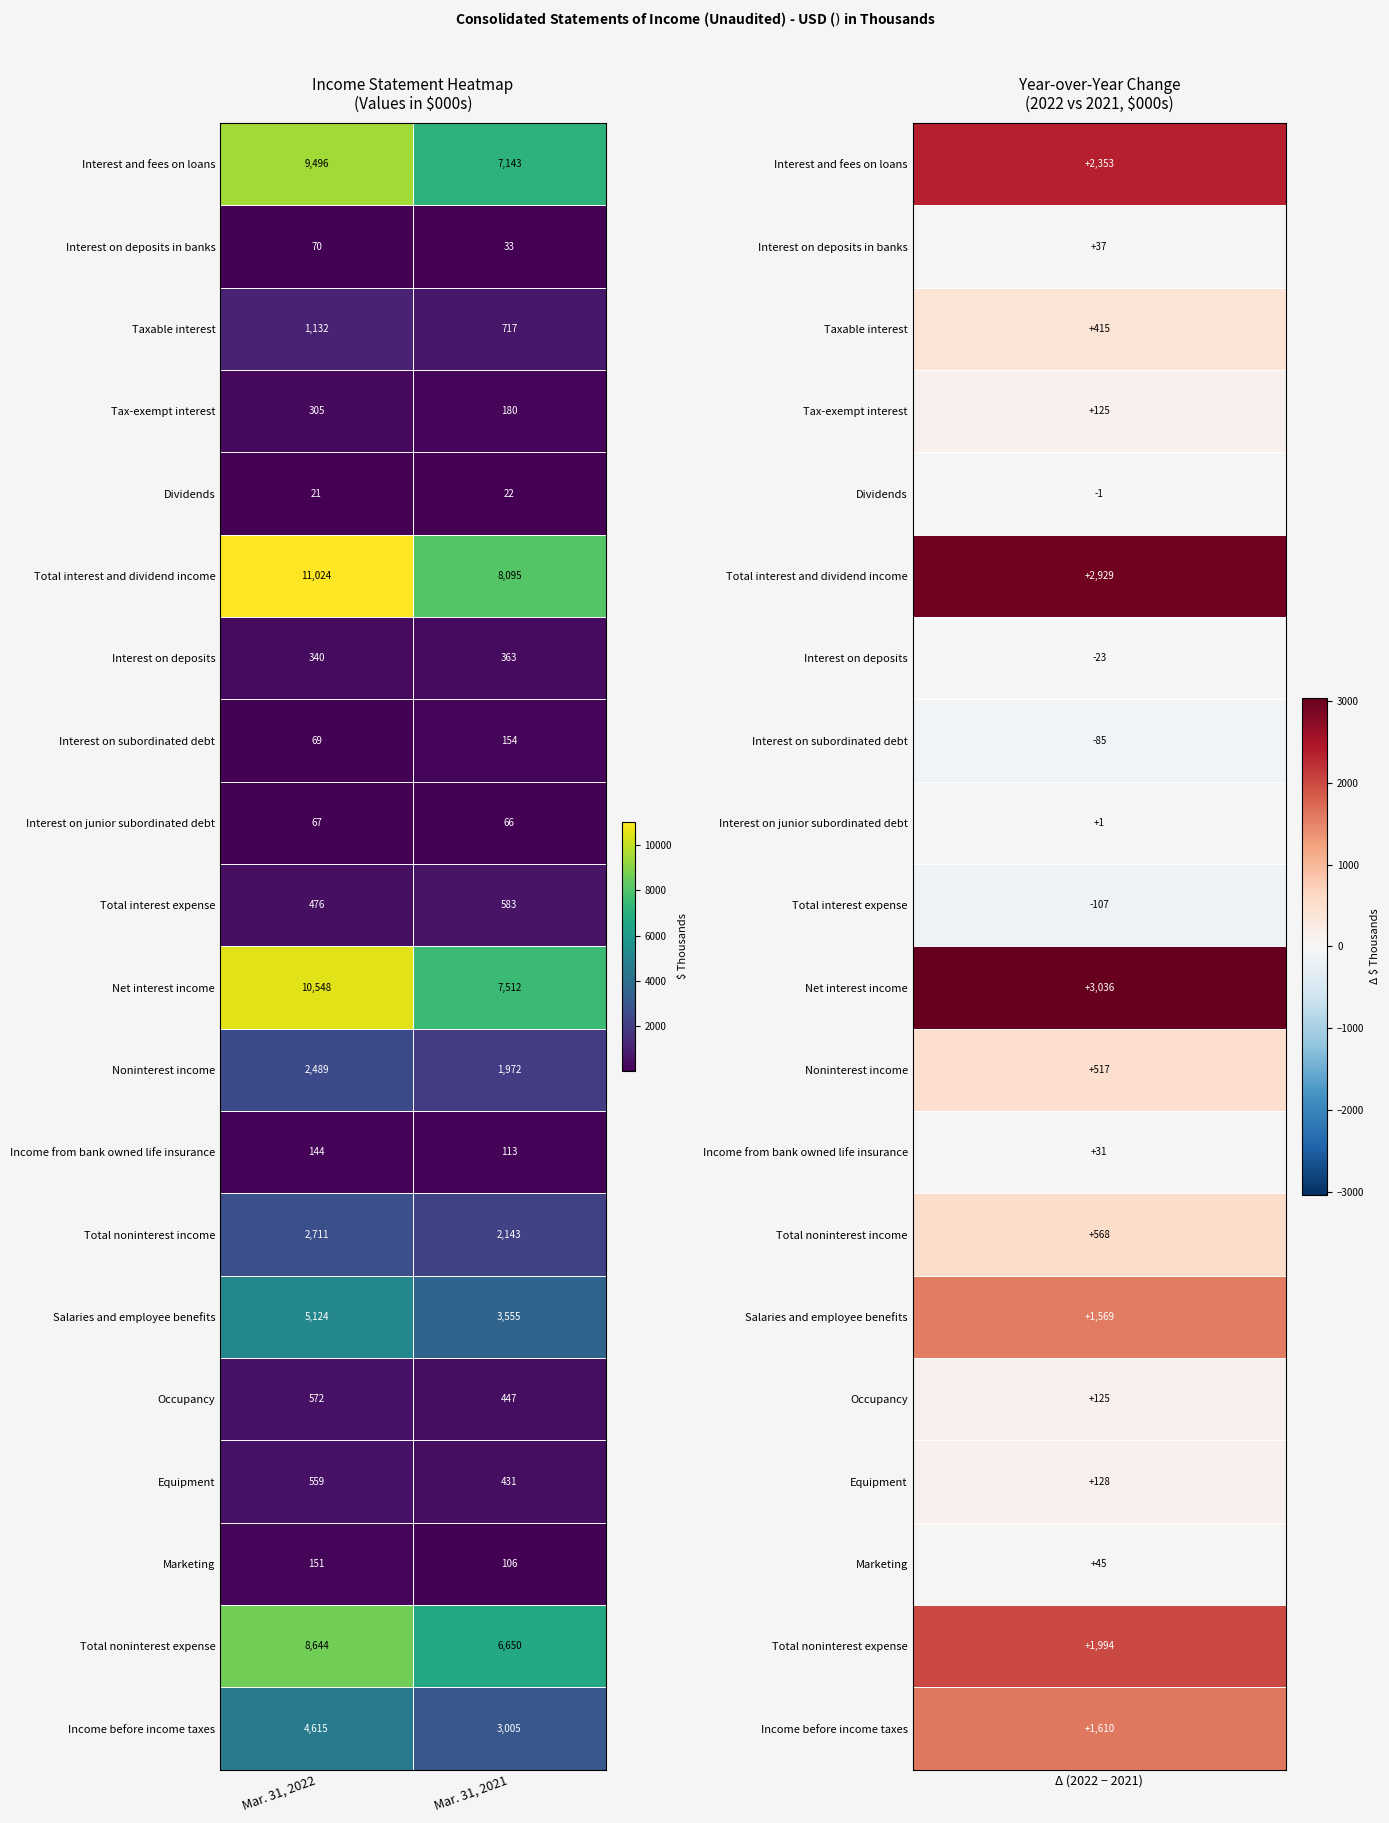

At which category does the chart reach its peak across all series?

Mar. 31, 2022